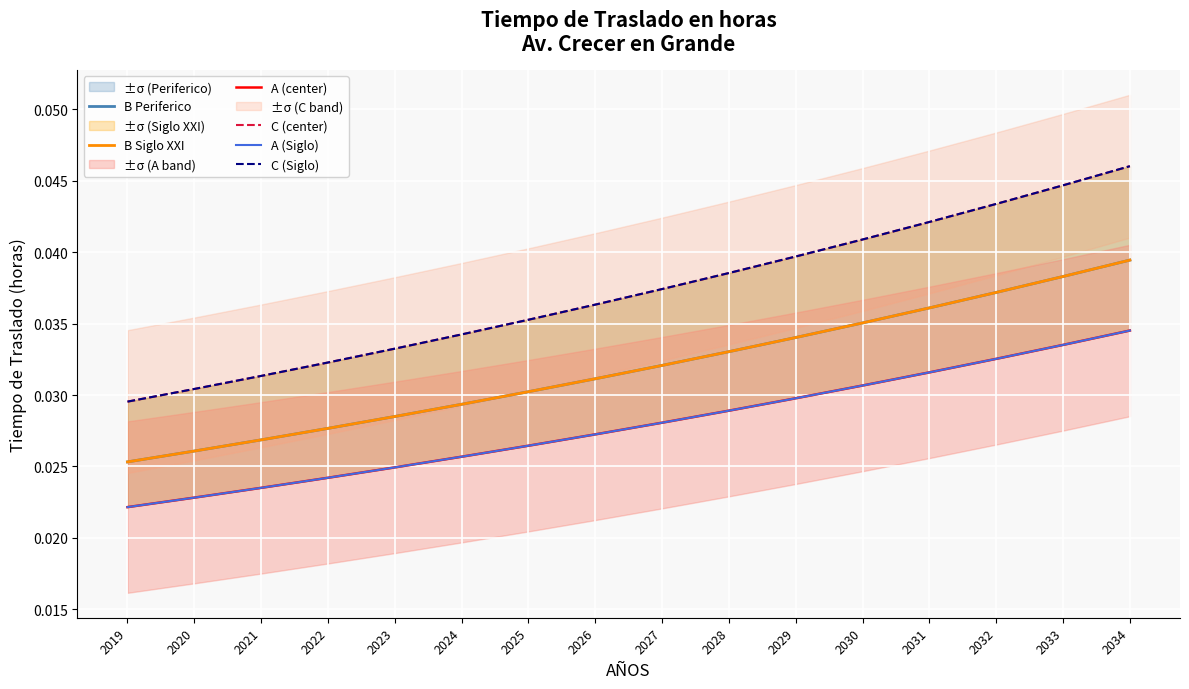

True or false: A (center) and C (center) cross at least once.

False